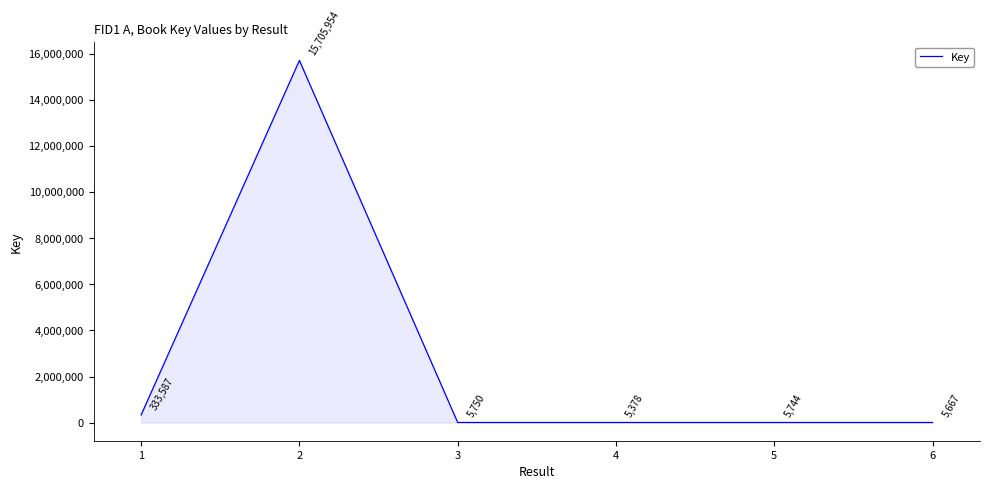

How many interior local peaks (higher than both neighbors) does the data have?

2